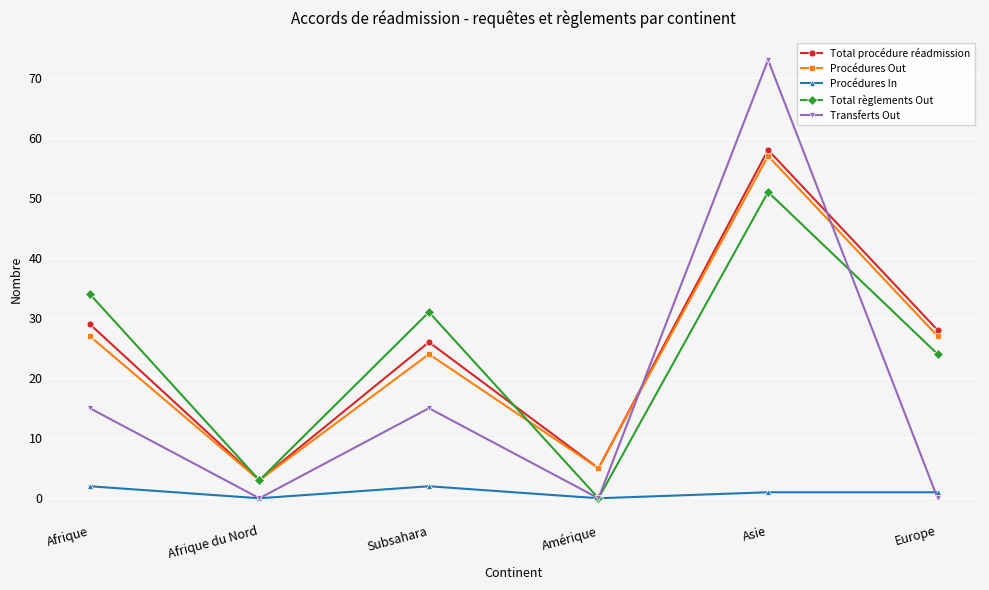

Does the chart have visible grid lines?

Yes